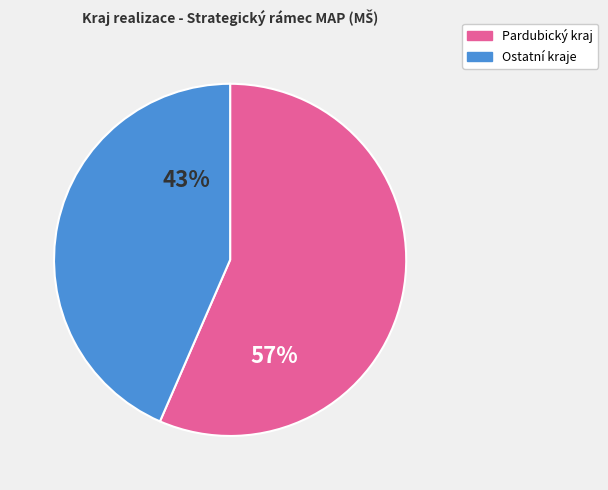

How many slices are in this pie chart?

2